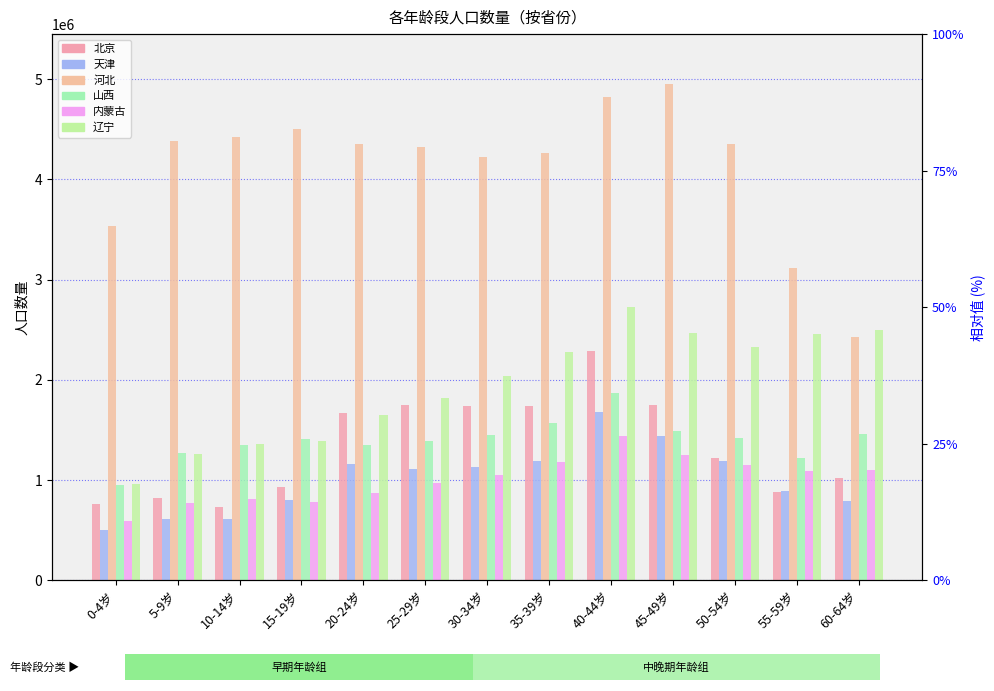

Reading right to left, list all the values displayed in this chart.

北京: 1018442	882797	1223894	1748352	2292363	1741818	1740166	1748593	1668830	929656	728075	821994	765230
天津: 787689	889148	1192376	1443100	1681098	1187417	1129533	1112703	1159124	801881	610378	608577	505784
河北: 2426084	3111595	4350182	4953287	4819077	4265972	4224541	4321915	4349920	4500017	4424425	4378431	3532131
山西: 1458122	1217669	1424364	1492494	1865153	1568568	1451174	1386034	1352007	1407498	1353301	1271329	954899
内蒙古: 1101618	1089148	1154557	1250471	1435539	1179388	1048724	967203	870214	780229	806570	766818	595403
辽宁: 2500096	2459416	2330819	2471826	2728890	2280823	2034673	1814647	1646601	1389358	1359774	1256386	958086